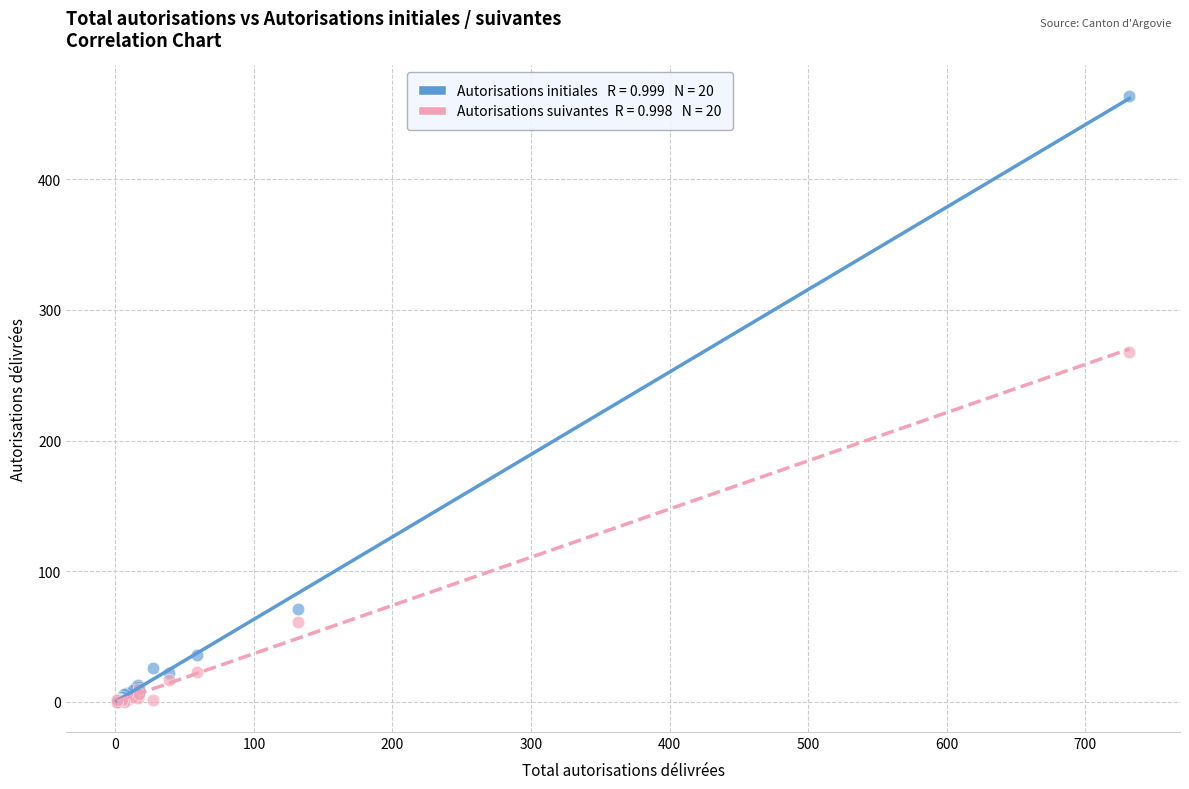

Across all series, what Y value is closest to 232?

268